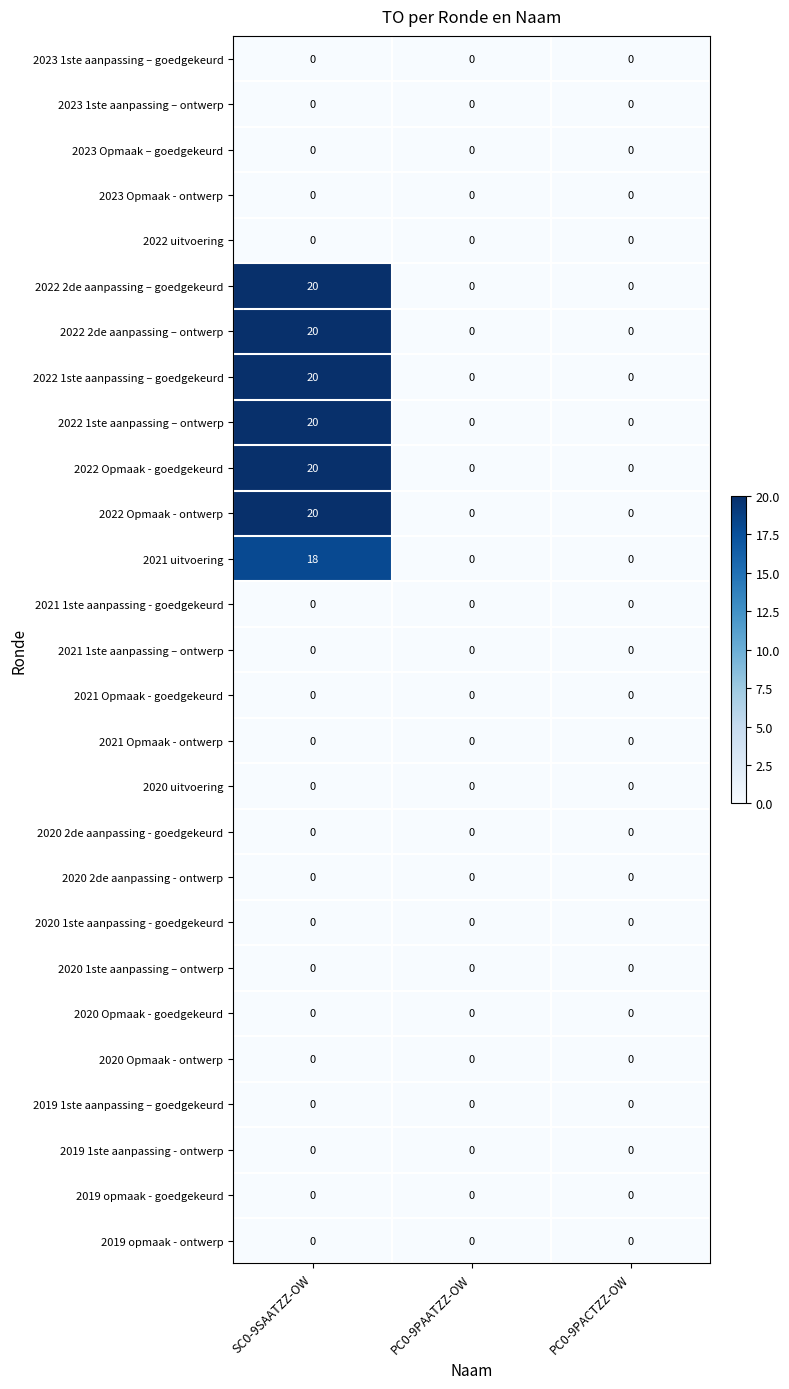

What is the difference between the maximum and minimum values in the 2022 Opmaak - ontwerp series?

20